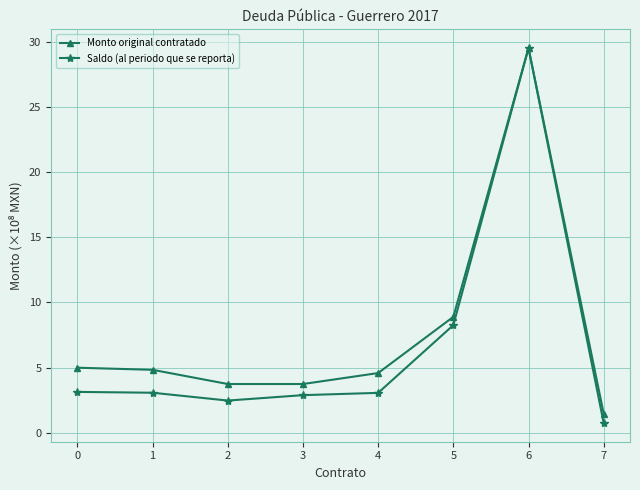

What is the highest value of the Monto original contratado series?

29.5